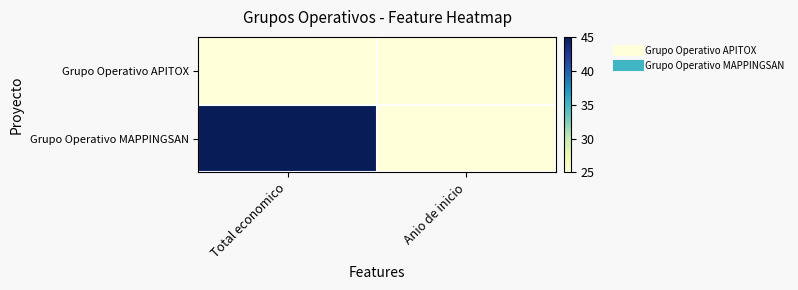

What is the total value across all series at Anio de inicio?

50